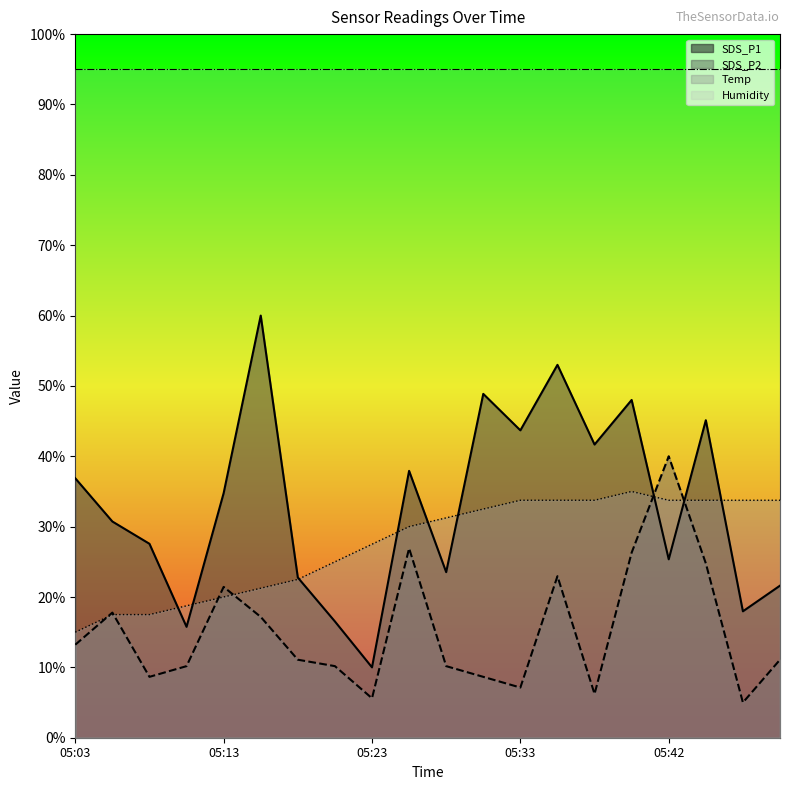

The SDS_P1 series shows 16.3 at 05:23. True or false?

False